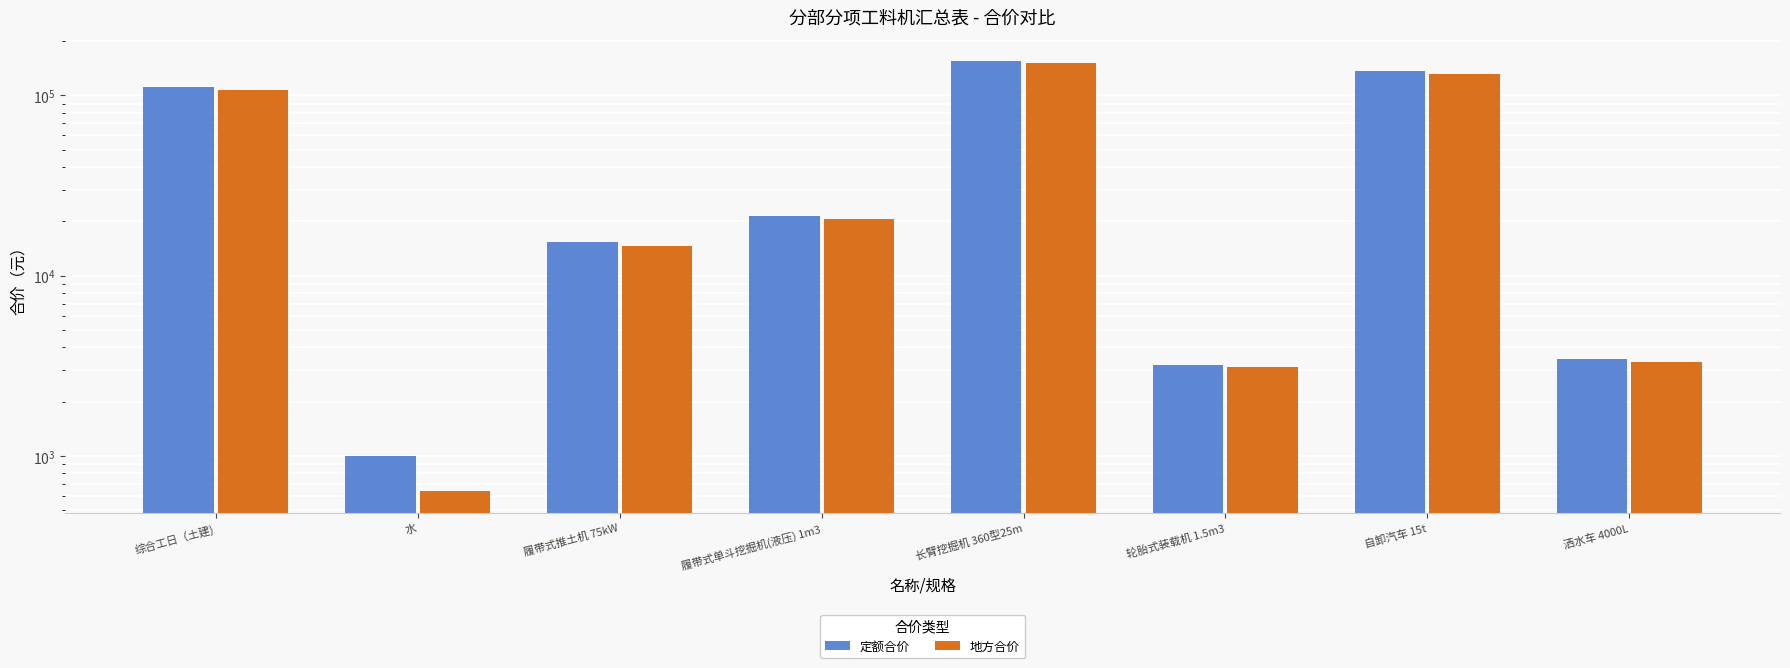

What is the value of the 地方合价 bar at the 7th from the left?

131485.0